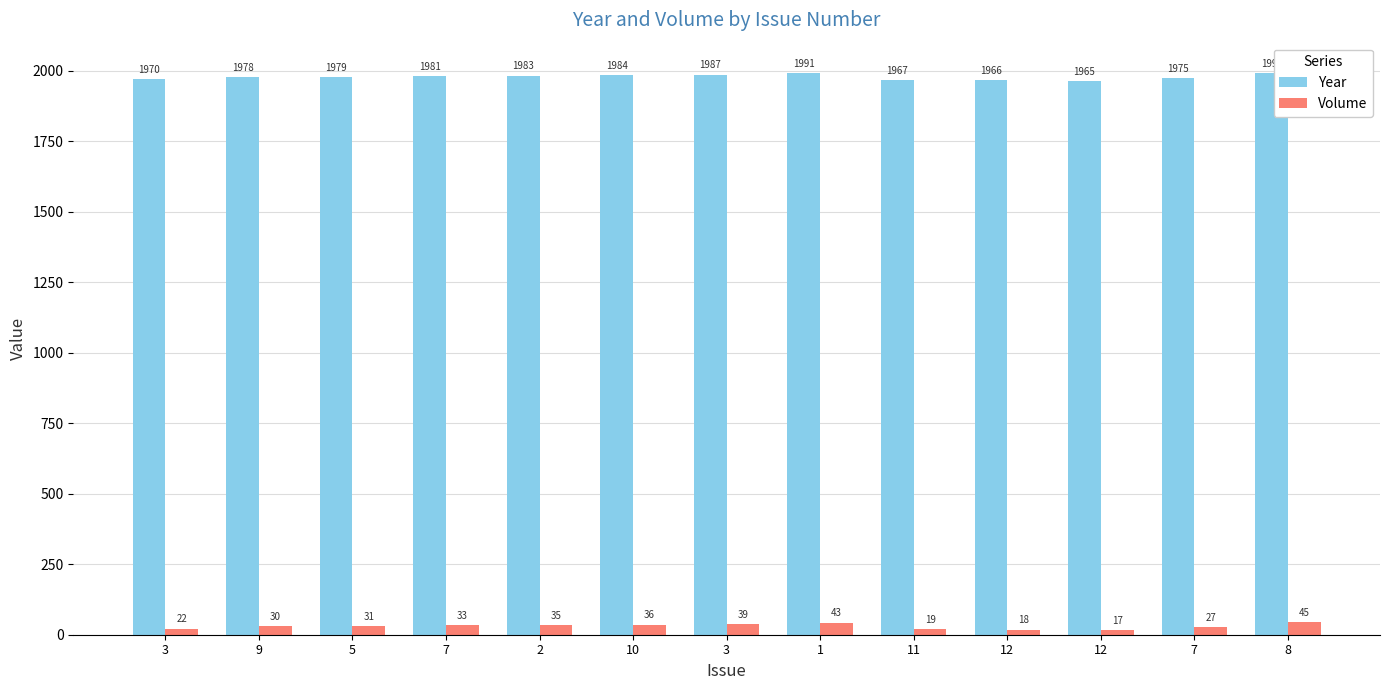

Does the chart contain stacked bars?

No